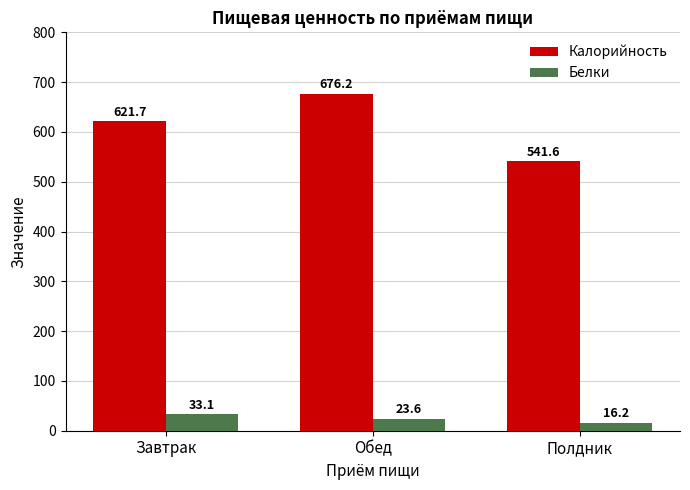

What is the label of the 2nd bar from the right?

Обед